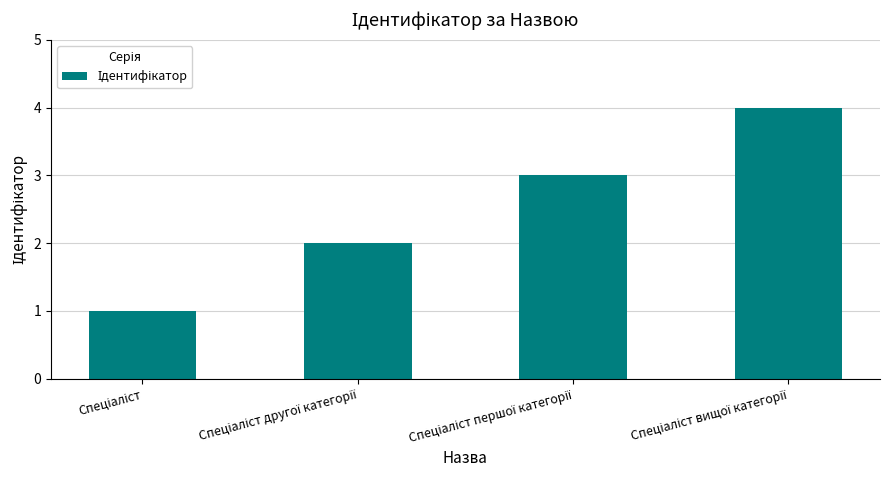

What is the greatest value displayed?

4